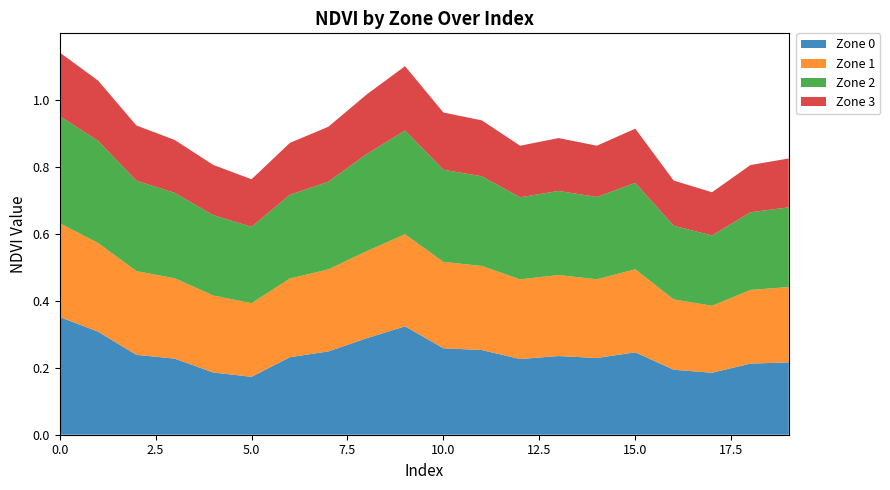

Reading left to right, what are all the values shown in this chart?

Zone 0: 0.4	0.3	0.2	0.2	0.2	0.2	0.2	0.2	0.3	0.3	0.3	0.3	0.2	0.2	0.2	0.2	0.2	0.2	0.2	0.2
Zone 1: 0.3	0.3	0.2	0.2	0.2	0.2	0.2	0.2	0.3	0.3	0.3	0.3	0.2	0.2	0.2	0.2	0.2	0.2	0.2	0.2
Zone 2: 0.3	0.3	0.3	0.3	0.2	0.2	0.2	0.3	0.3	0.3	0.3	0.3	0.2	0.3	0.2	0.3	0.2	0.2	0.2	0.2
Zone 3: 0.2	0.2	0.2	0.2	0.1	0.1	0.2	0.2	0.2	0.2	0.2	0.2	0.2	0.2	0.2	0.2	0.1	0.1	0.1	0.1